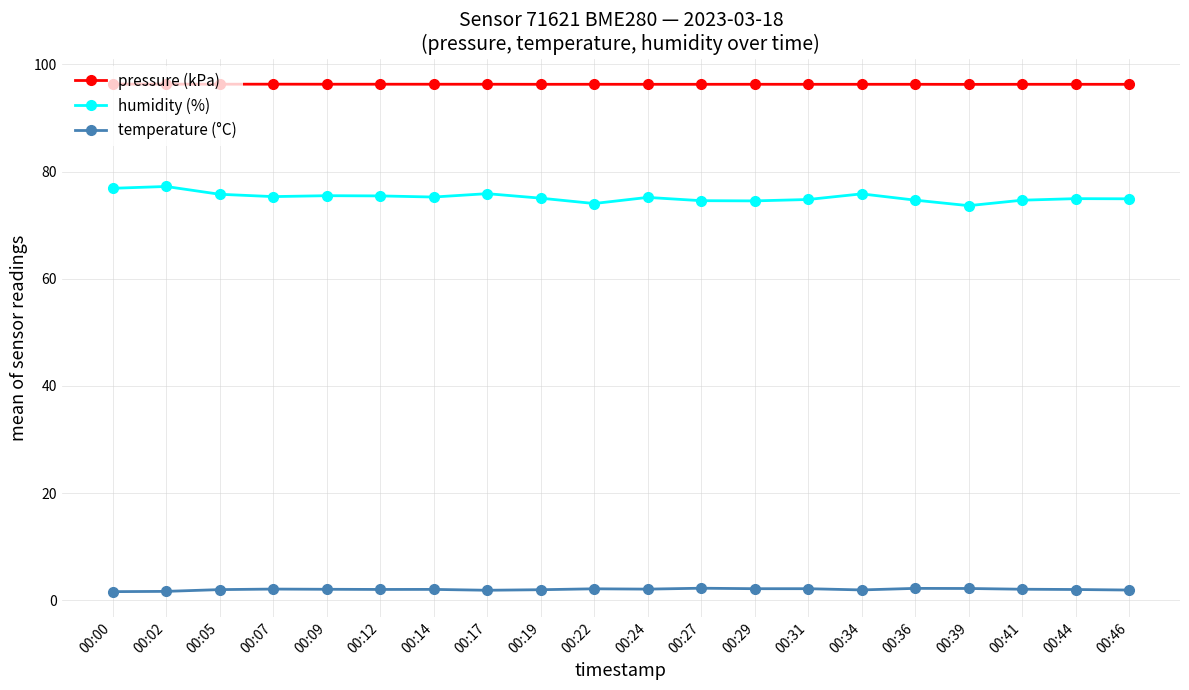

What is the value of the humidity (%) point at the 6th from the left?

75.5